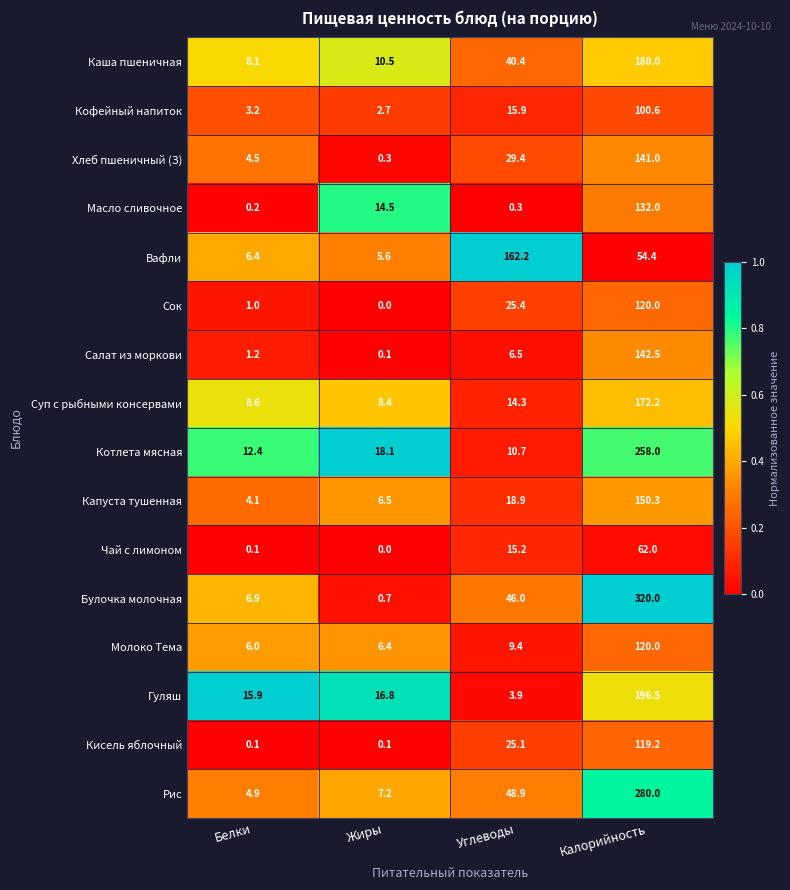

Which series has the widest spread of values?

Булочка молочная